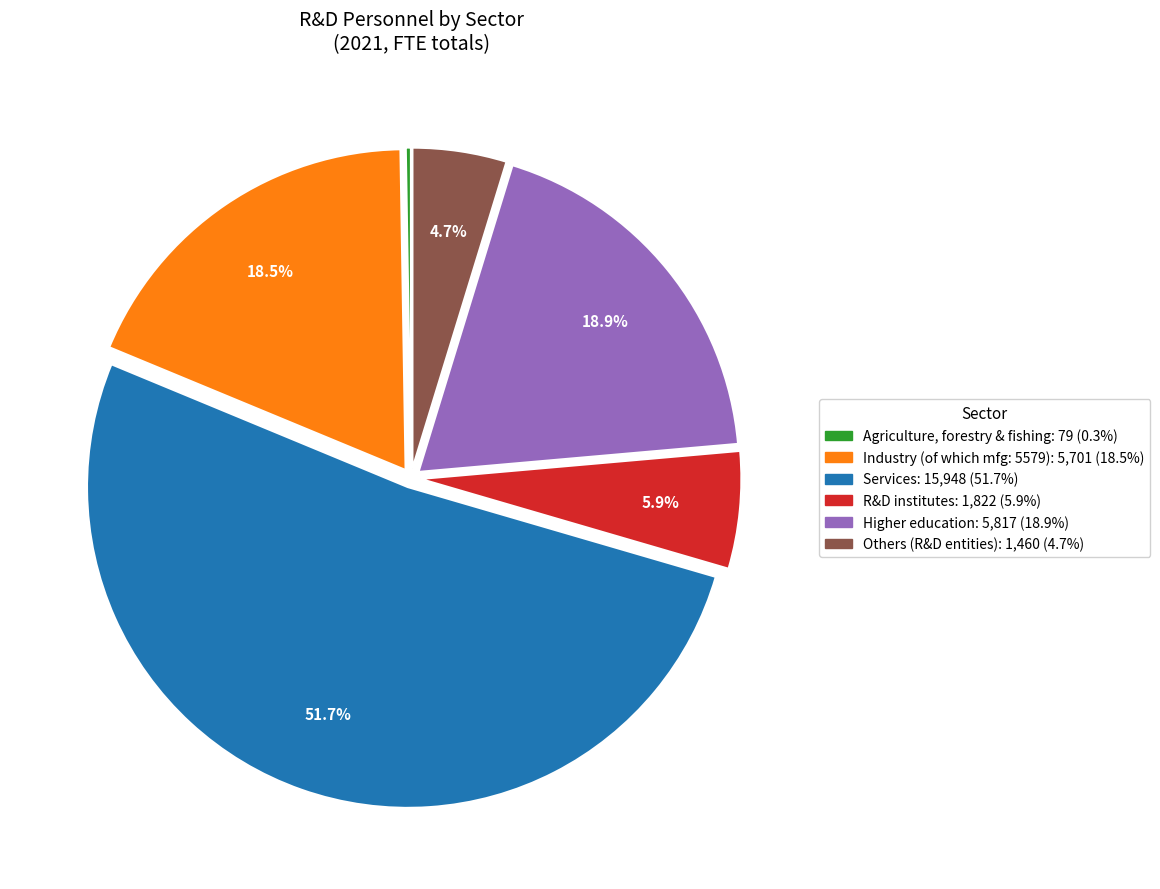

Is there a majority slice in this chart?

Yes